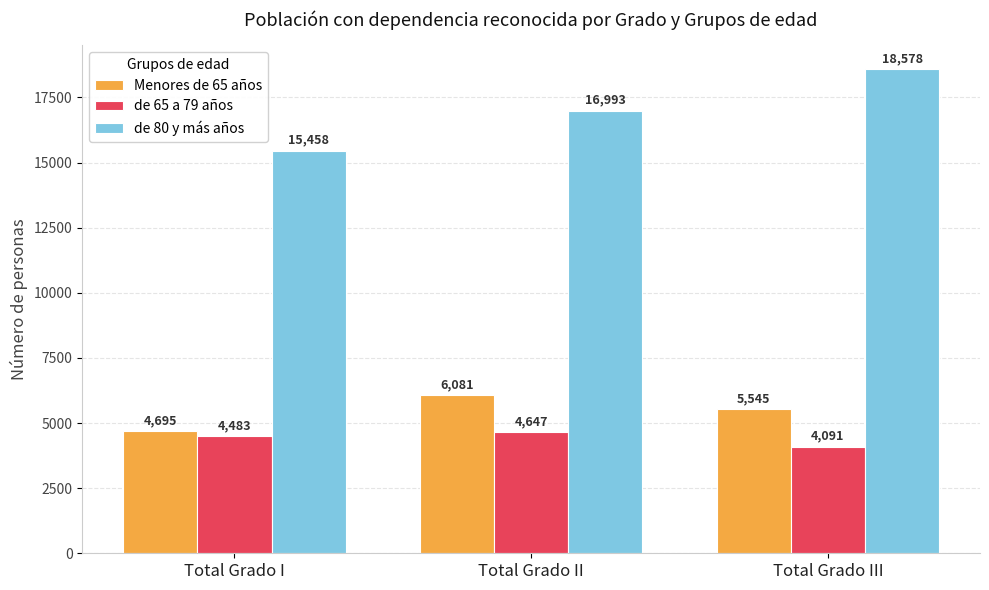

What is the sum of the de 80 y más años values at Total Grado I and Total Grado II?

32451